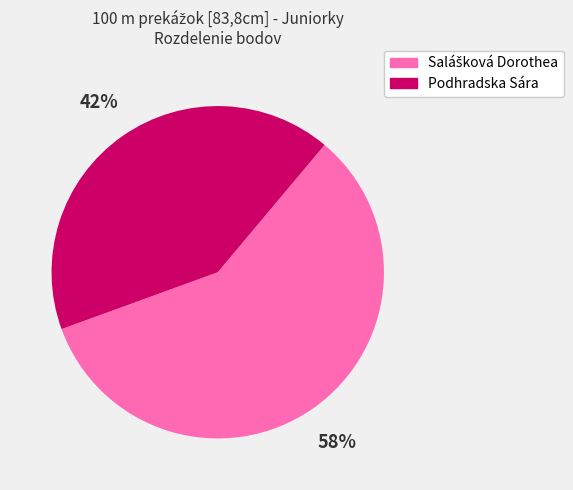

Does any single category account for the majority?

Yes